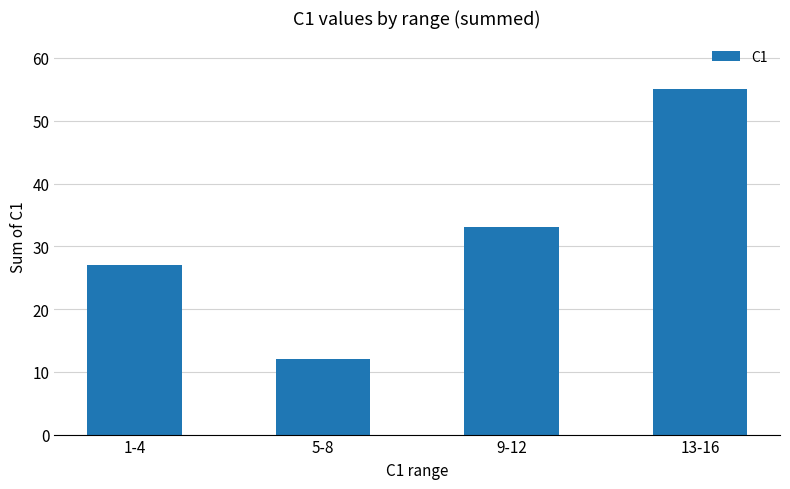

What is the minimum value shown in the chart?

12